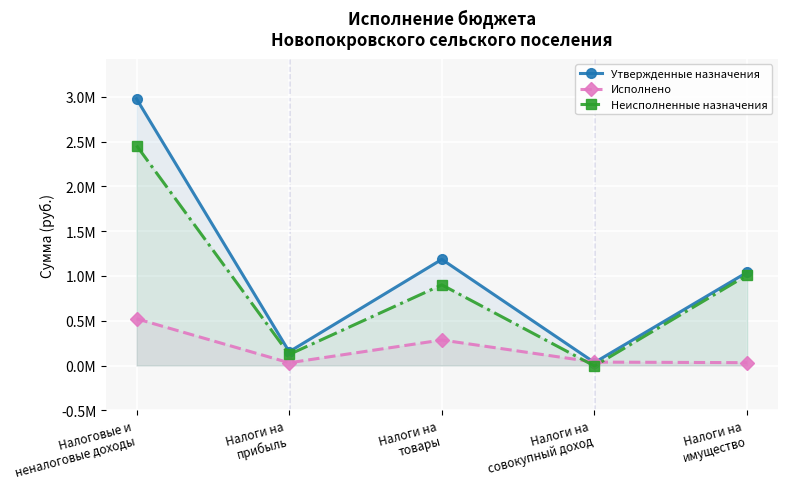

What is the approximate value of Неисполненные назначения at Налоги на
имущество?

1009301.4